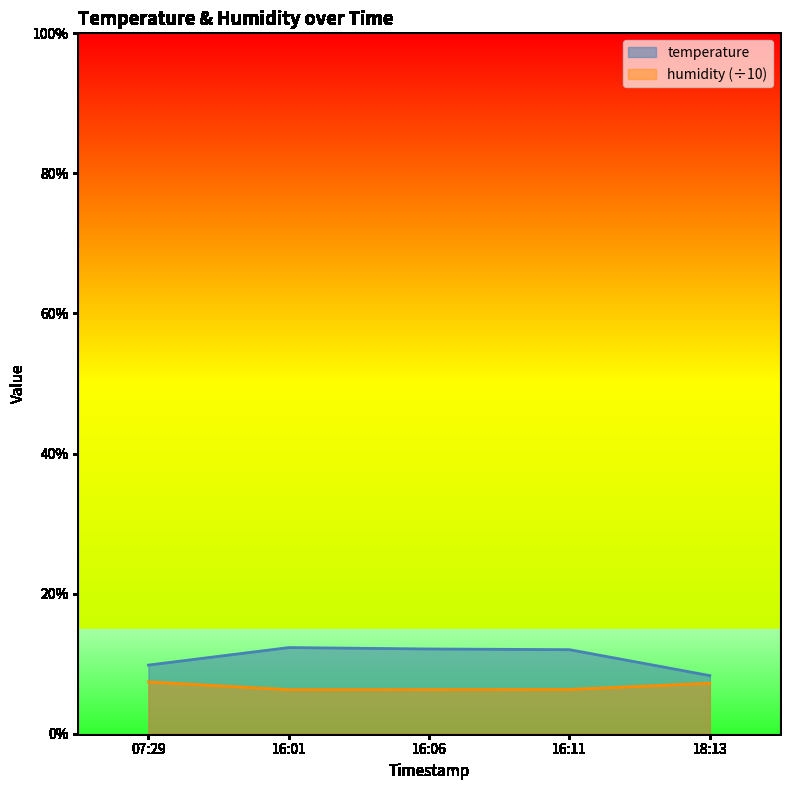

Is the value of temperature at 16:06 greater than the value of humidity (÷10) at 16:11?

Yes